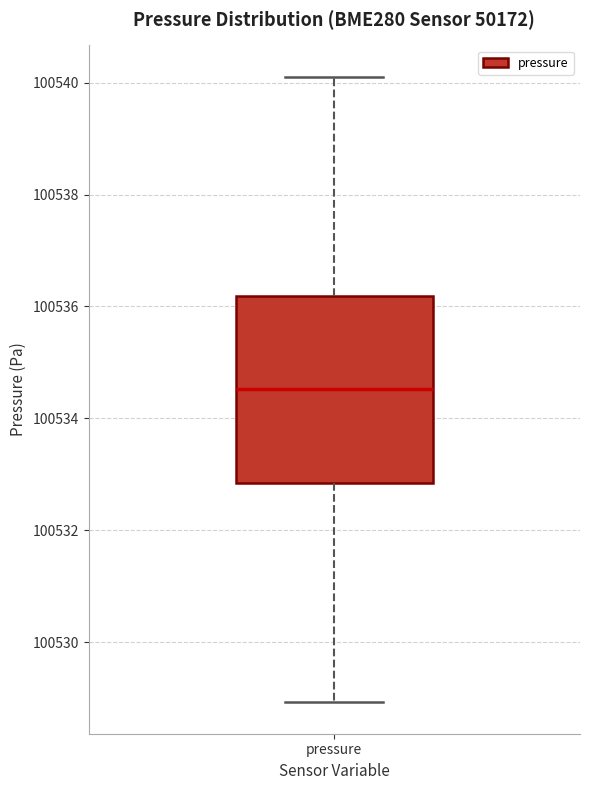

Transcribe this box plot: give where the median line is, the range the box spans, and where the two whiskers end, as read against the y-axis. The values are not printed on the chart, so give them approximately, as read against the axis.

median 100534.6, box 100532.8 to 100536.2, whiskers 100529.0 to 100540.2